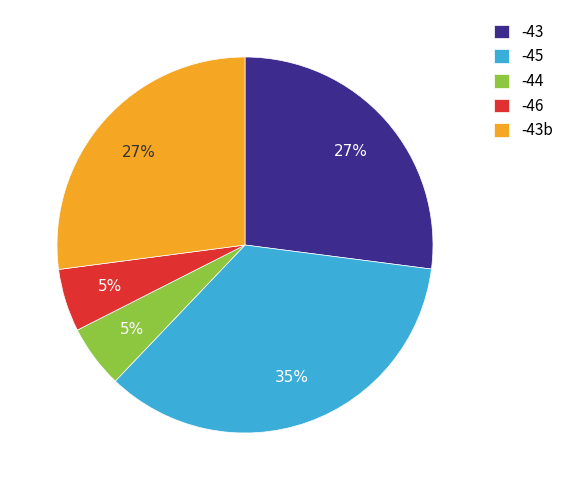

Is -45 the majority of the pie?

No